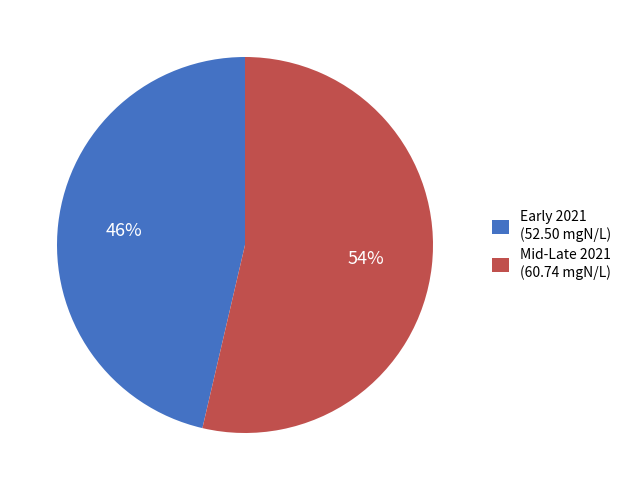

What is the largest slice in the pie chart?

Mid-Late 2021 (60.74 mgN/L)